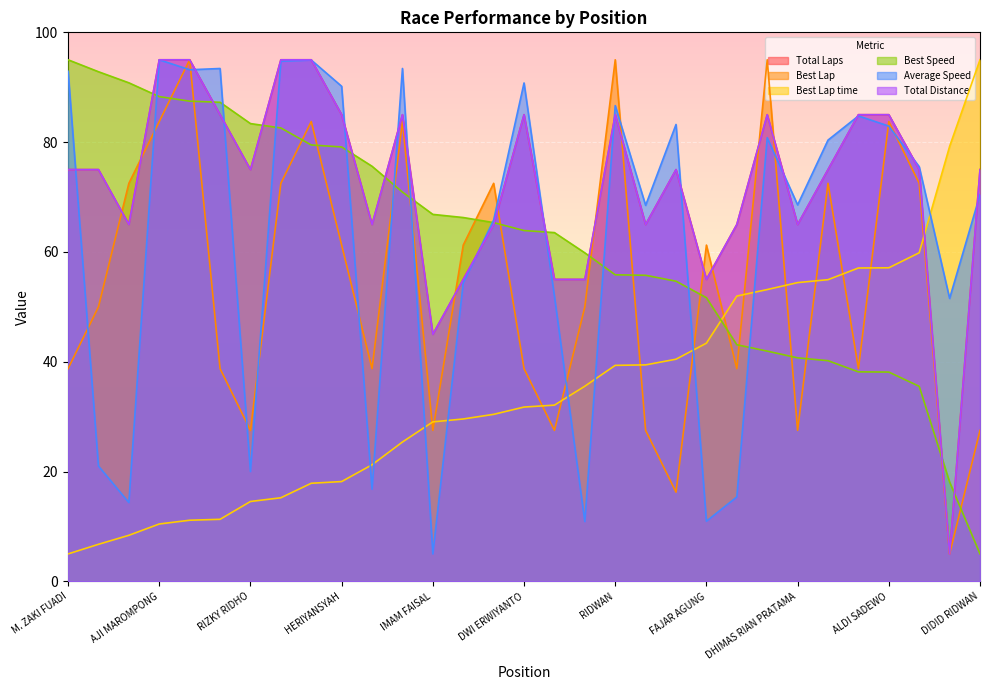

Which series has the largest total across all categories?

Total Laps